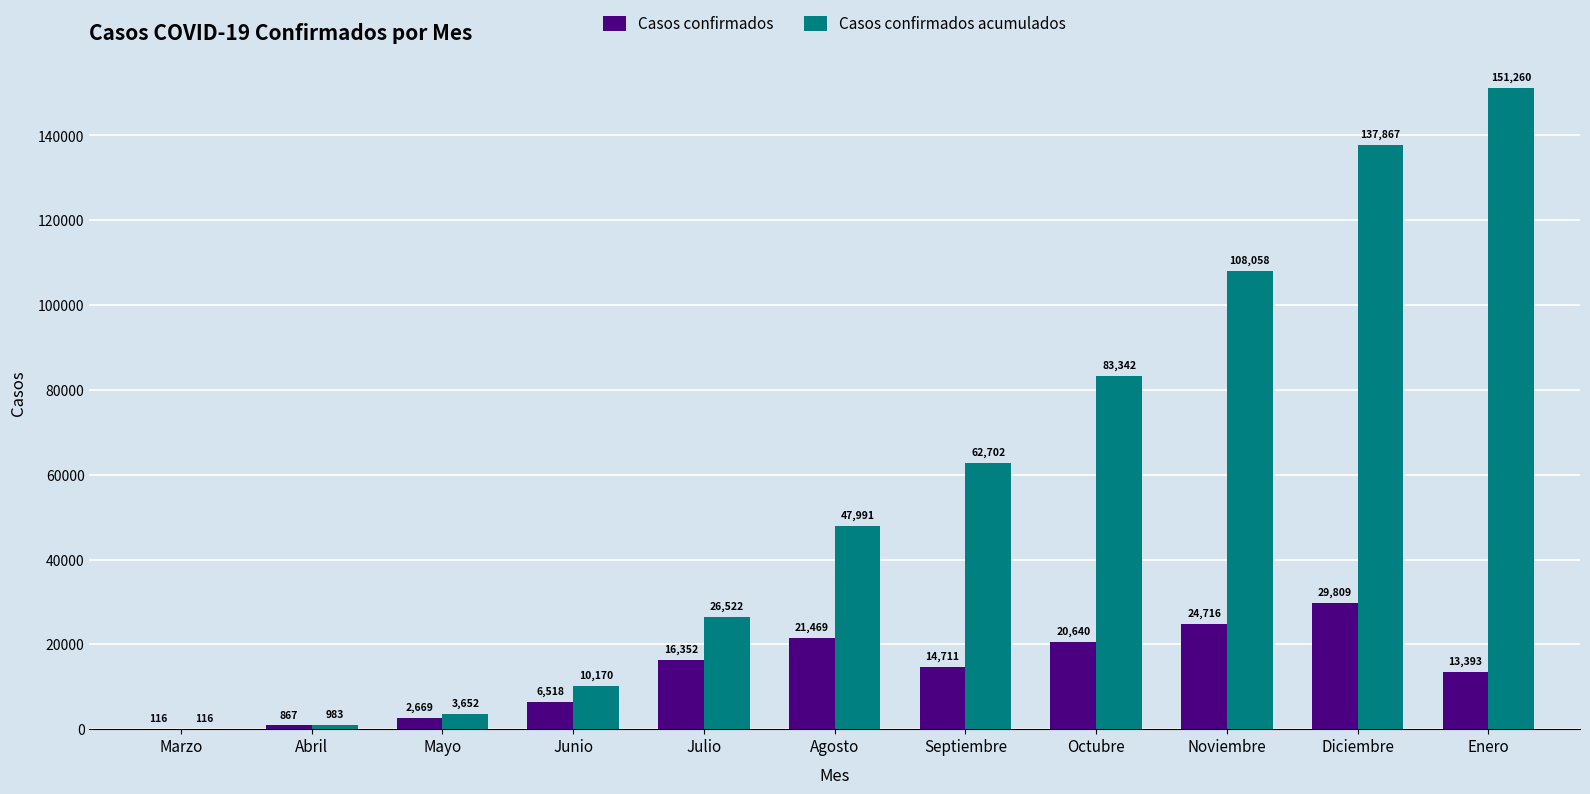

What is the approximate value of Casos confirmados at Agosto, to the nearest 100?

21500